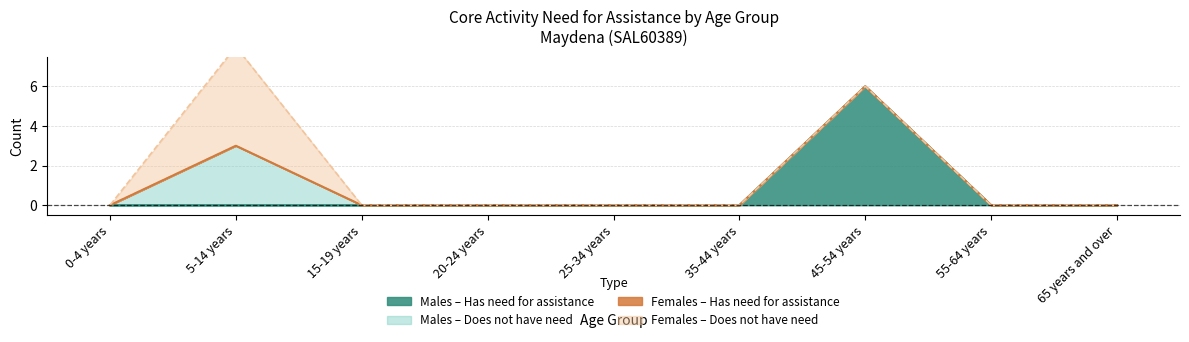

Is it true that Females - Does not have need equals 3 at 0-4 years?

False